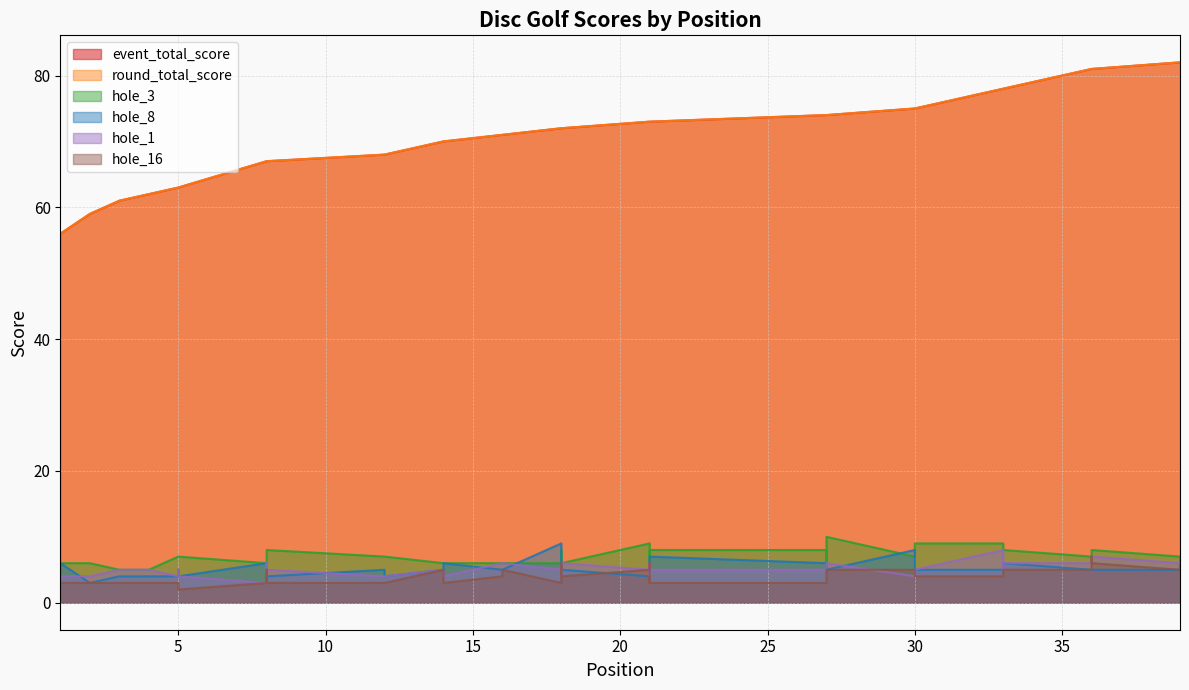

True or false: hole_3 and round_total_score intersect in this chart.

False